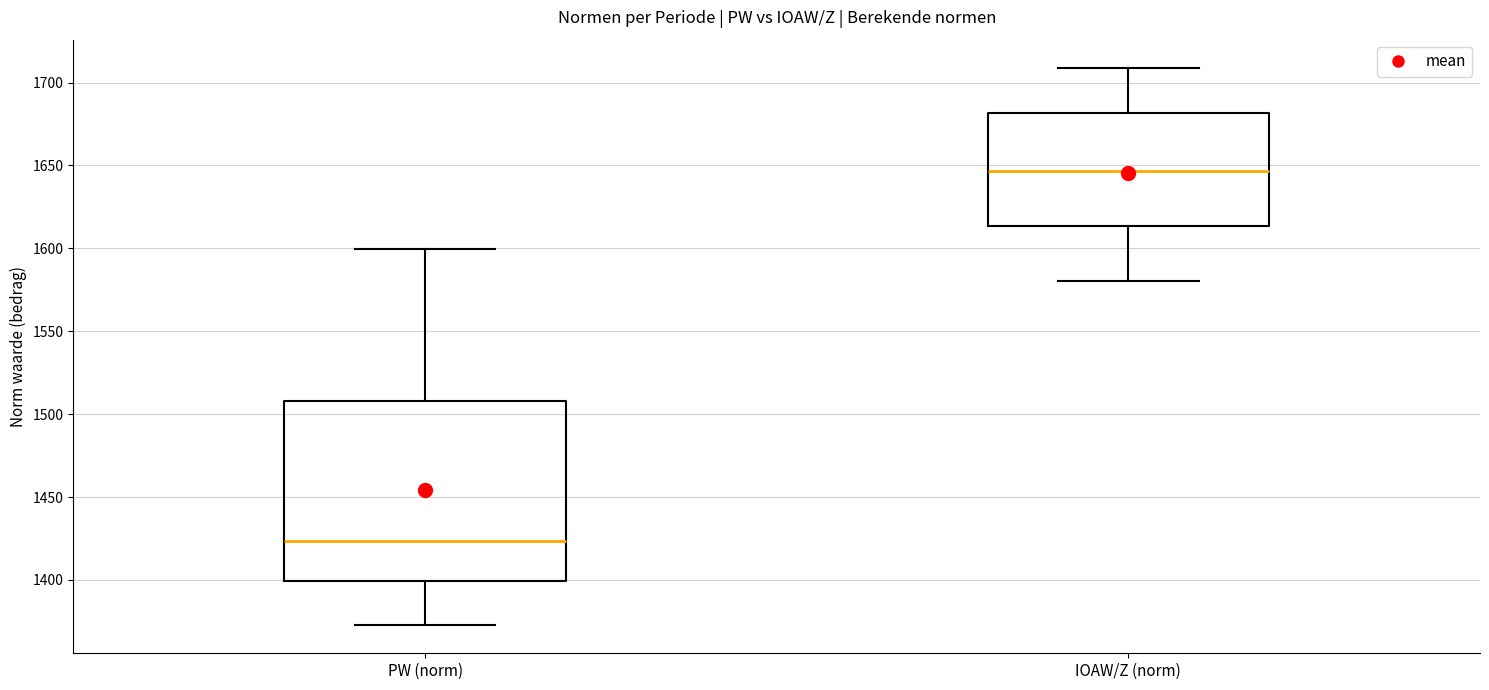

Which box's median line is the lowest?

PW (norm)